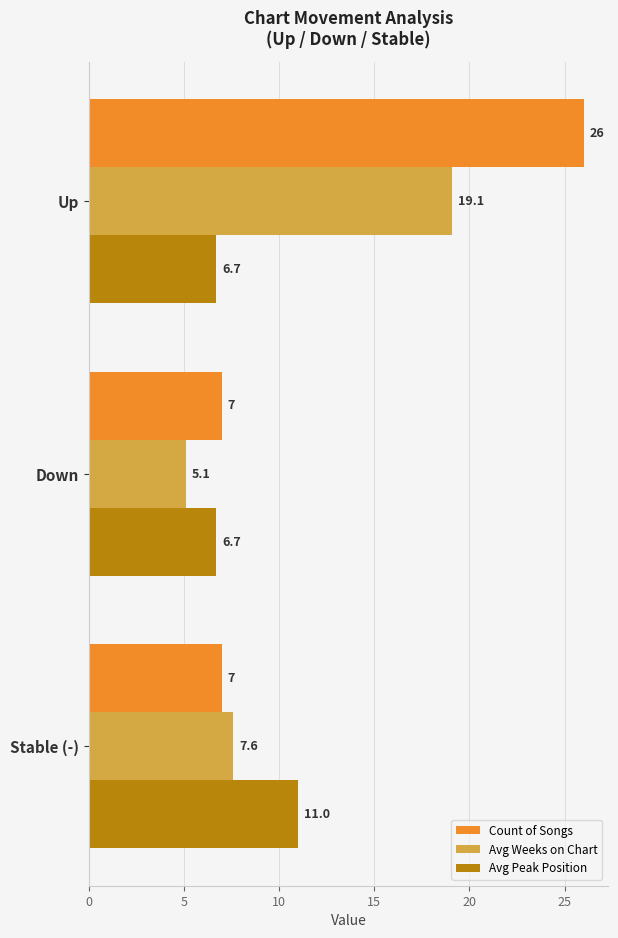

How many Avg Peak Position values are between 6 and 11?

3